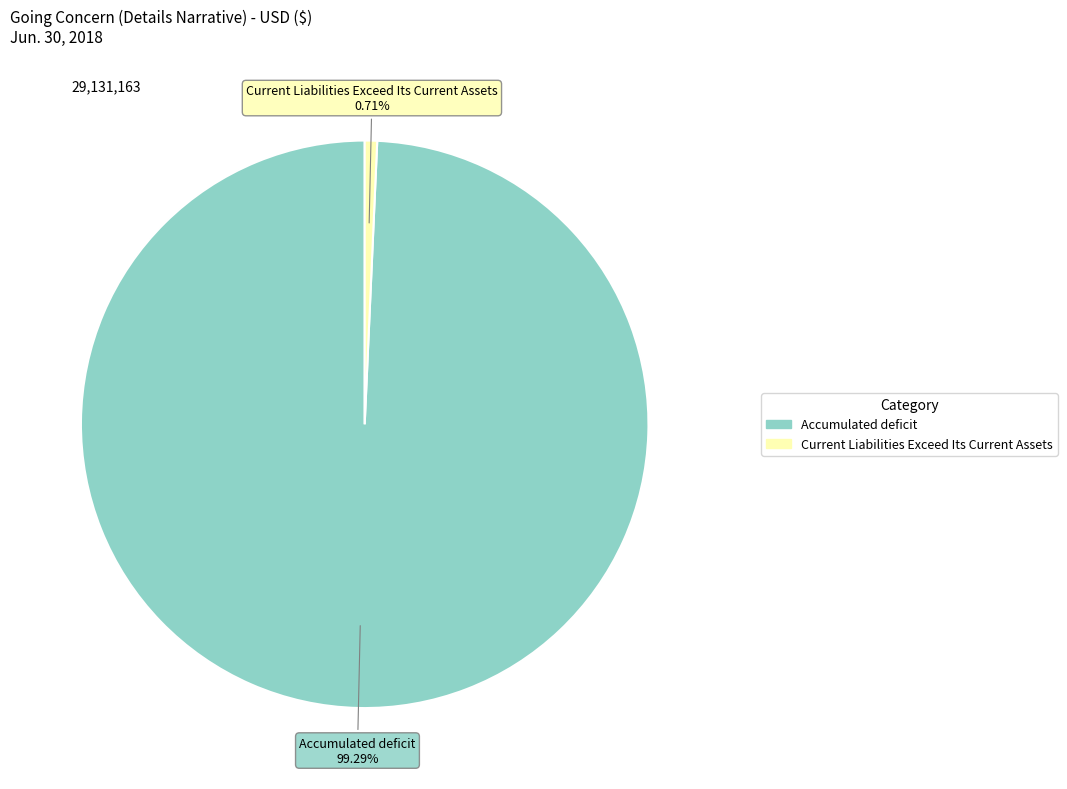

Does Accumulated deficit account for over 50% of the chart?

Yes